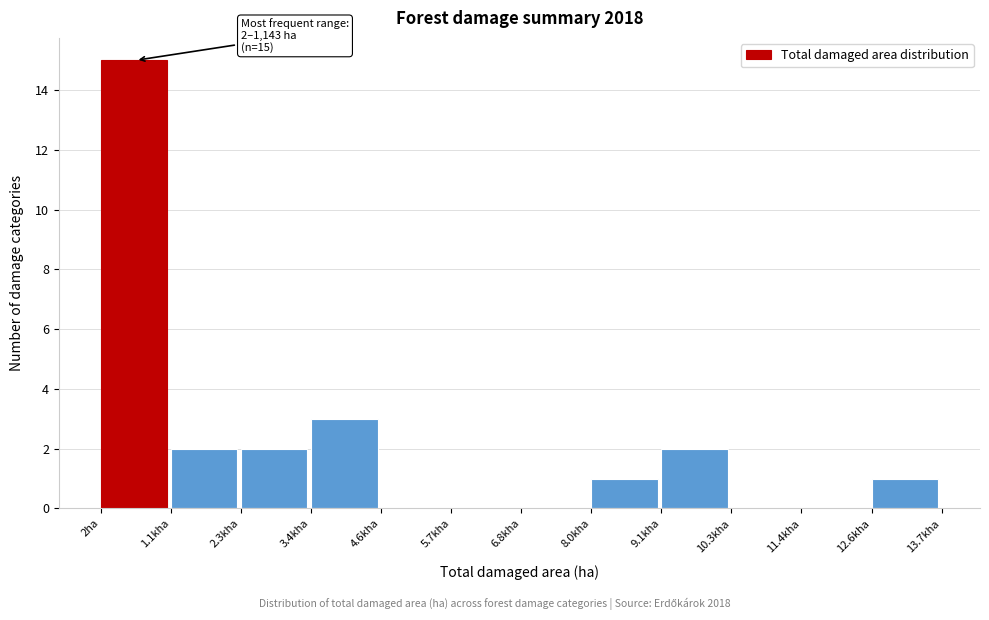

Reading left to right, list all the values displayed in this chart.

2ha=15	1.1kha=2	2.3kha=2	3.4kha=3	4.6kha=0	5.7kha=0	6.8kha=0	8.0kha=1	9.1kha=2	10.3kha=0	11.4kha=0	12.6kha=1